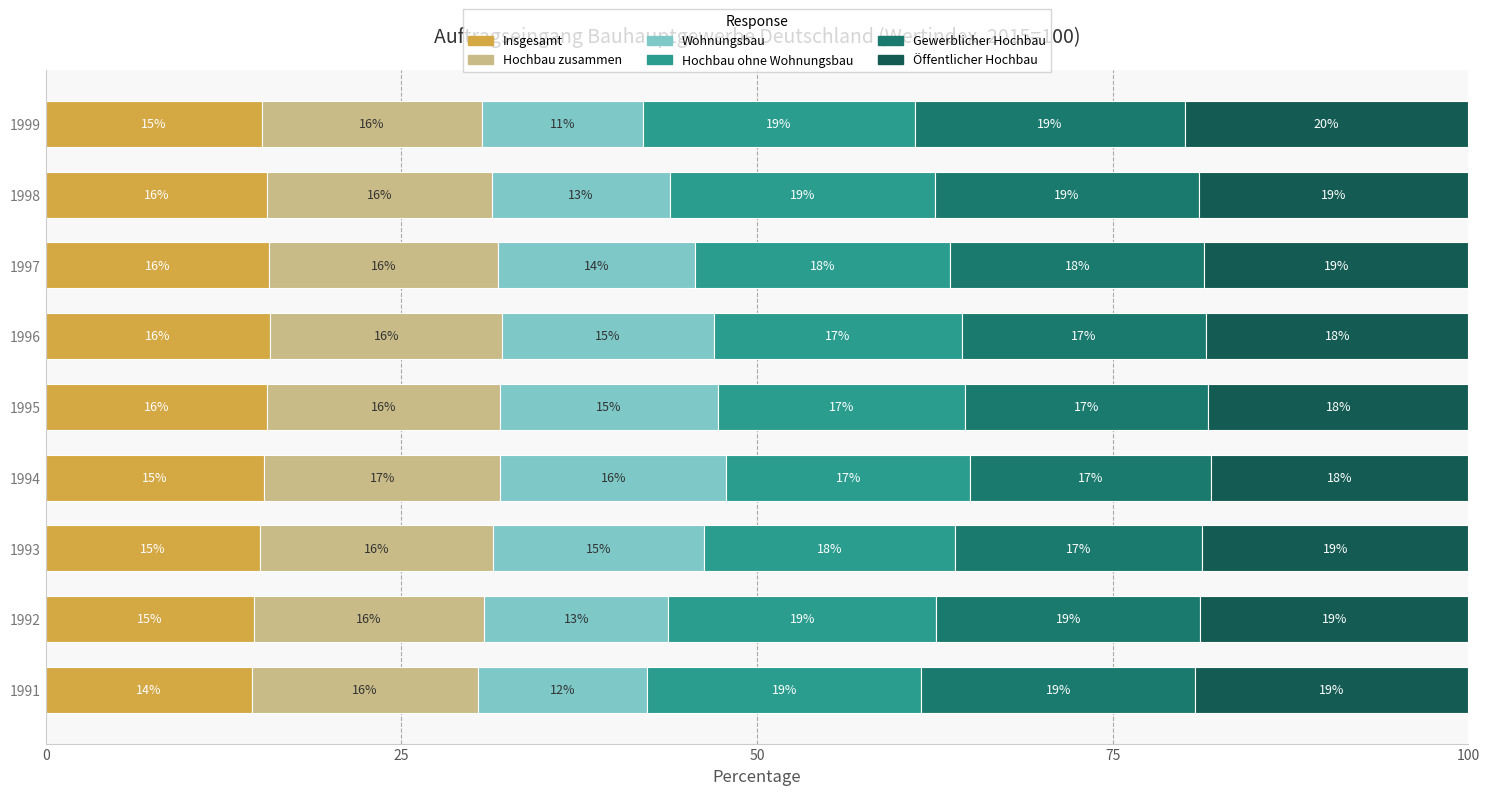

What is the total value across all series at 1994?

100.0